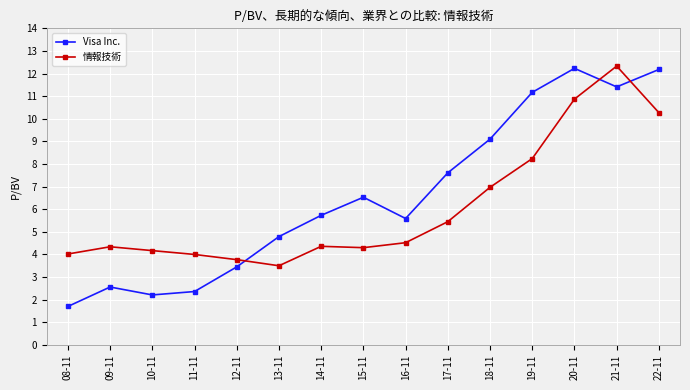

True or false: 情報技術 has more than 0 interior local peaks.

True